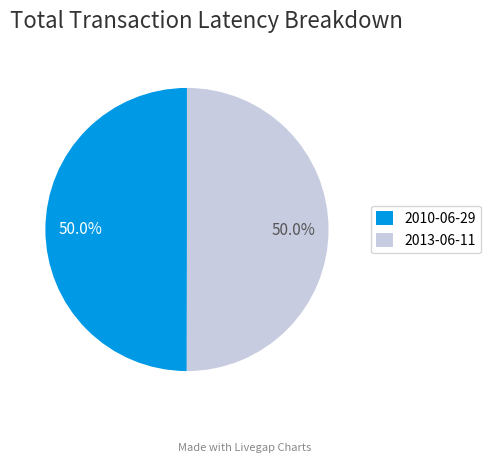

What is the ratio of the value at 2013-06-11 to the value at 2010-06-29?

1.0